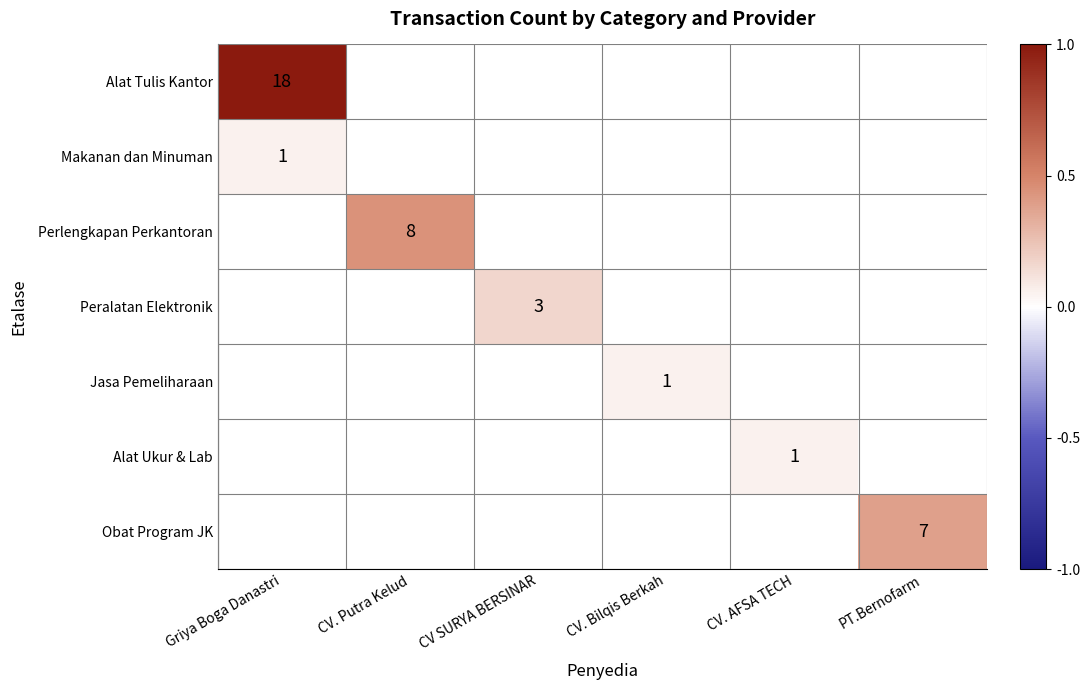

True or false: Peralatan Elektronik has a value of 0.0 at CV. Putra Kelud.

True